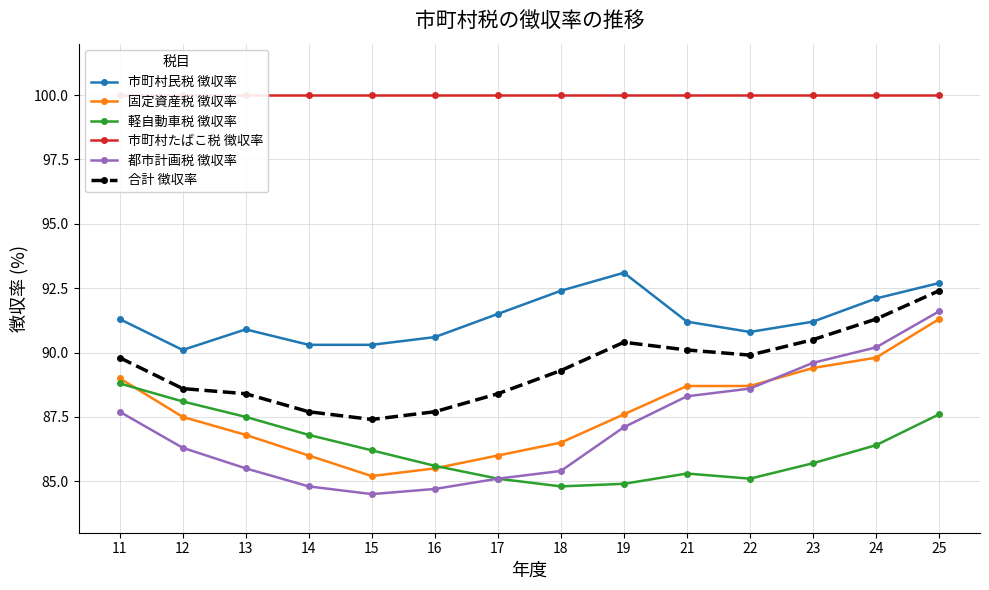

What is the sum of the 合計 徴収率 values at 22 and 12?

178.5